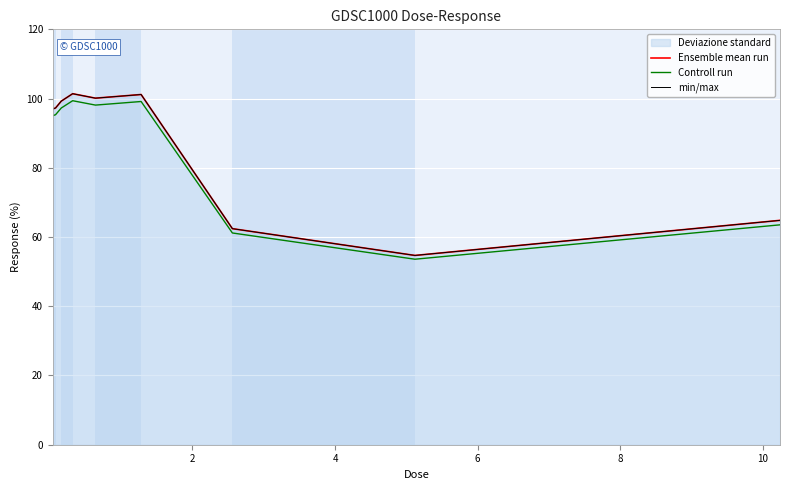

In Controll run, how many points are higher than both neighbors (excluding endpoints)?

2